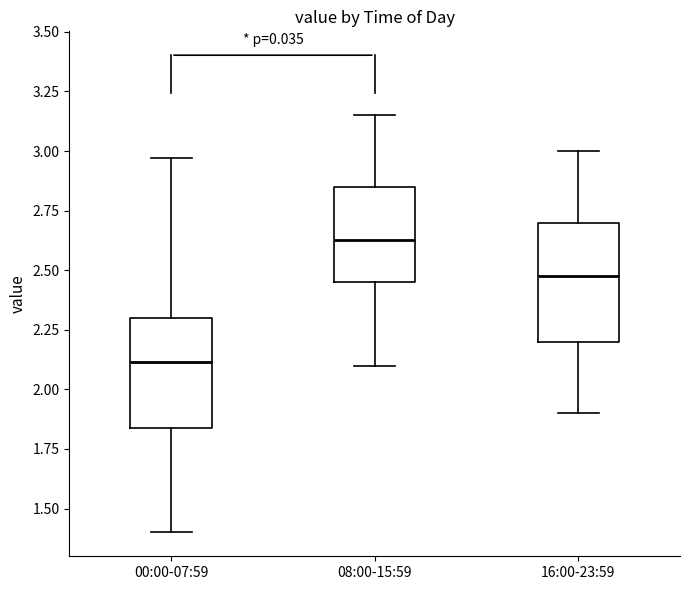

Reading left to right, read every box against the y-axis: the position of its median line, the range the box covers, and the ends of its whiskers. The values are not printed on the chart, so give them approximately, as read against the axis.

00:00-07:59: median 2.10, box 1.85 to 2.30, whiskers 1.40 to 2.95
08:00-15:59: median 2.65, box 2.45 to 2.85, whiskers 2.10 to 3.15
16:00-23:59: median 2.50, box 2.20 to 2.70, whiskers 1.90 to 3.00